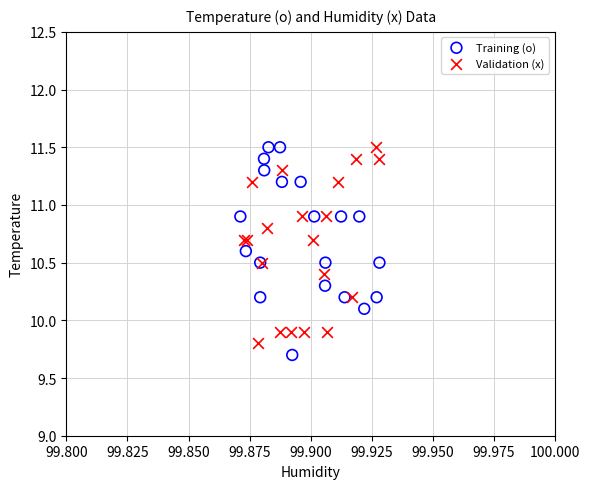

What are all the series names shown in the legend?

Training (o), Validation (x)